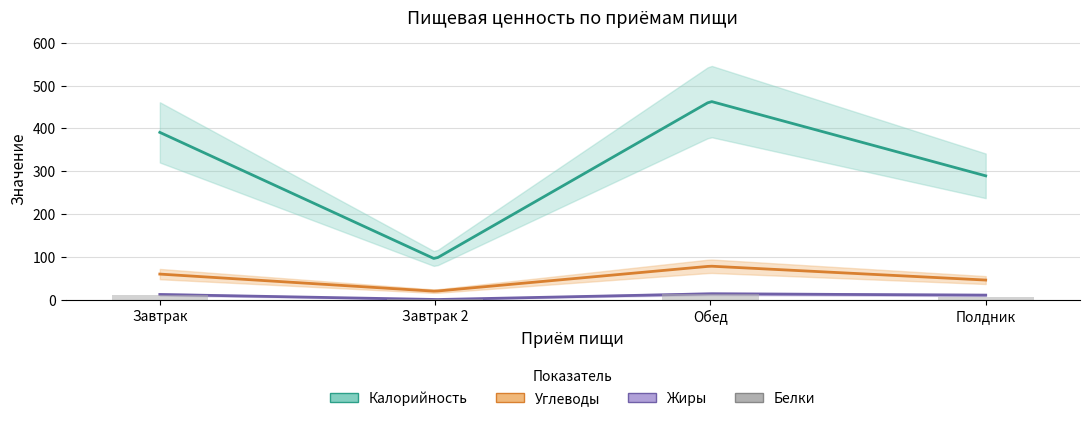

Reading left to right, extract all data points from this chart.

10.7	1.4	13.8	7.2